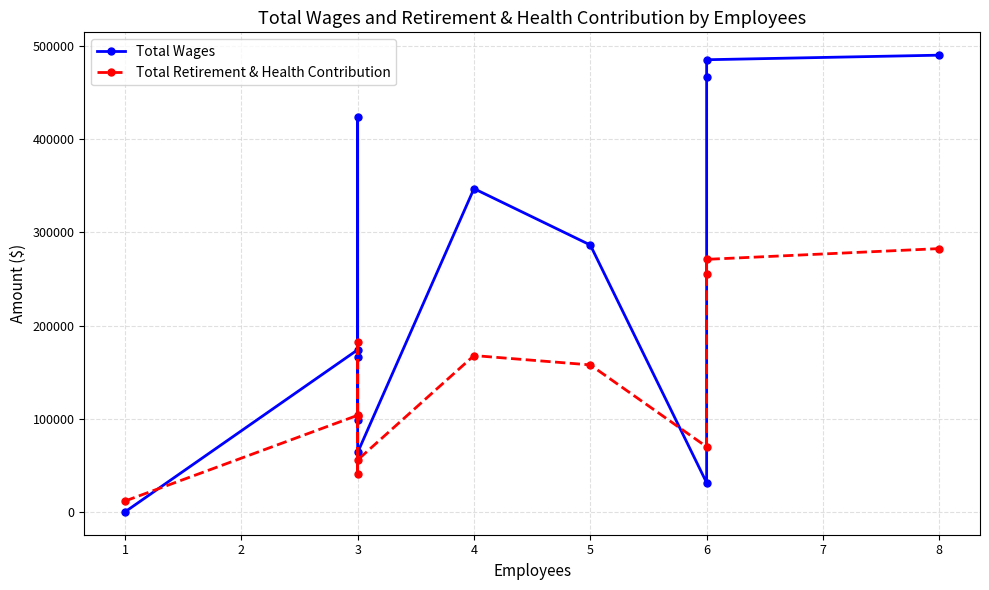

Which has a higher value, 6 or 1?

6